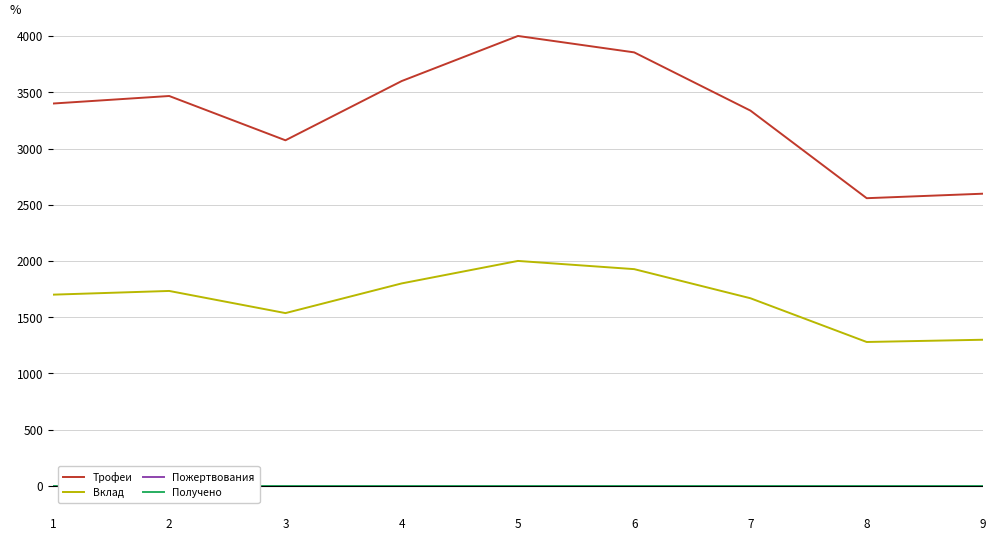

True or false: Получено has a value of 0 at 7.

True